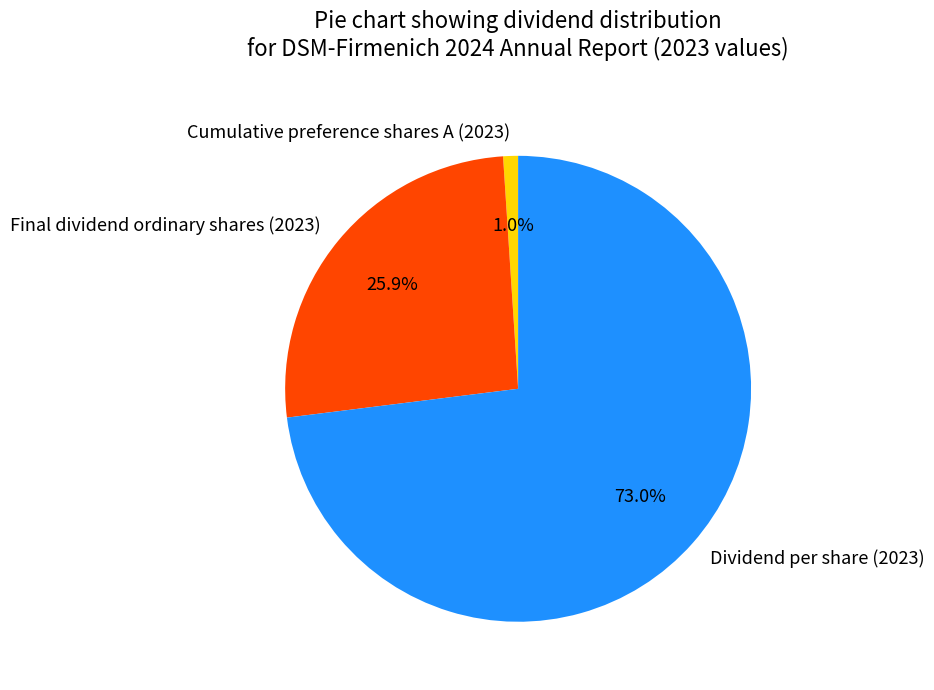

To the nearest percent, what is the difference between the Cumulative preference shares A (2023) and Final dividend ordinary shares (2023) slice percentages?

25%